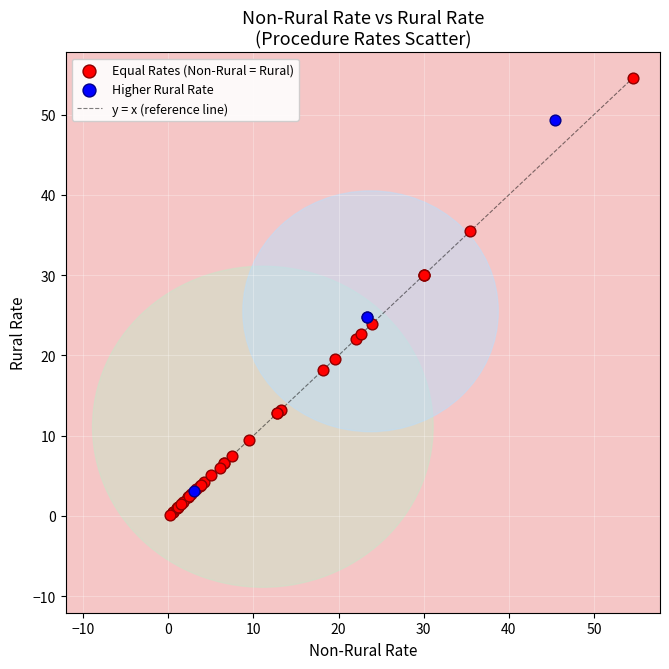

Which series has the widest spread of Y values?

Equal Rates (Non-Rural = Rural)